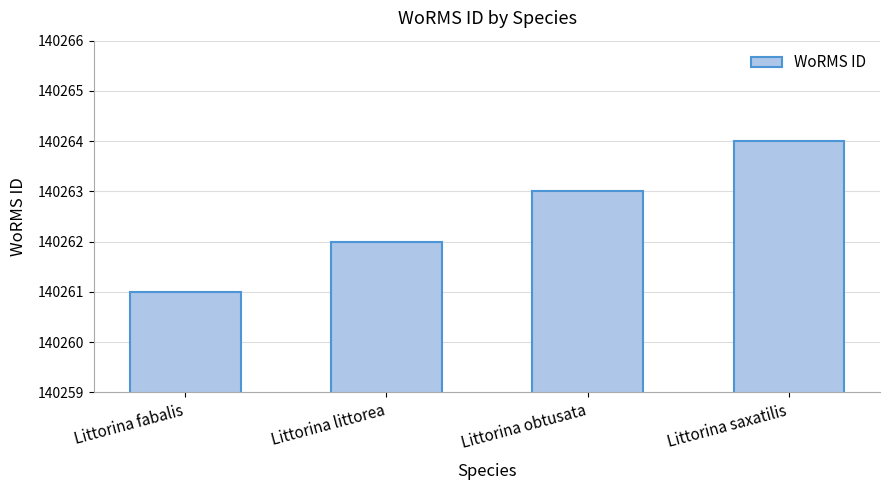

At which category does the chart reach its minimum across all series?

Littorina fabalis